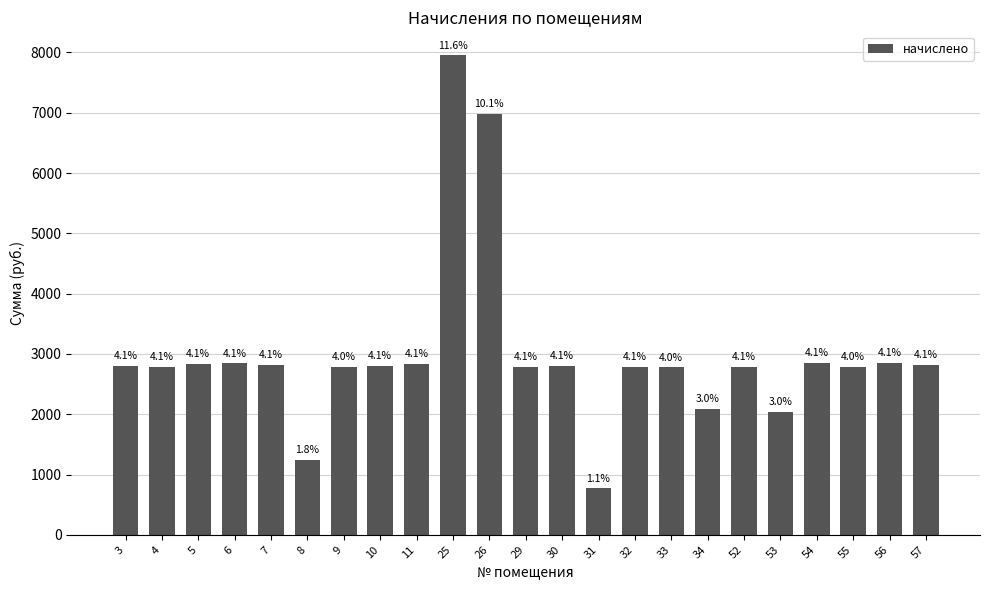

What is the change in value from 8 to 55?

+1538.6